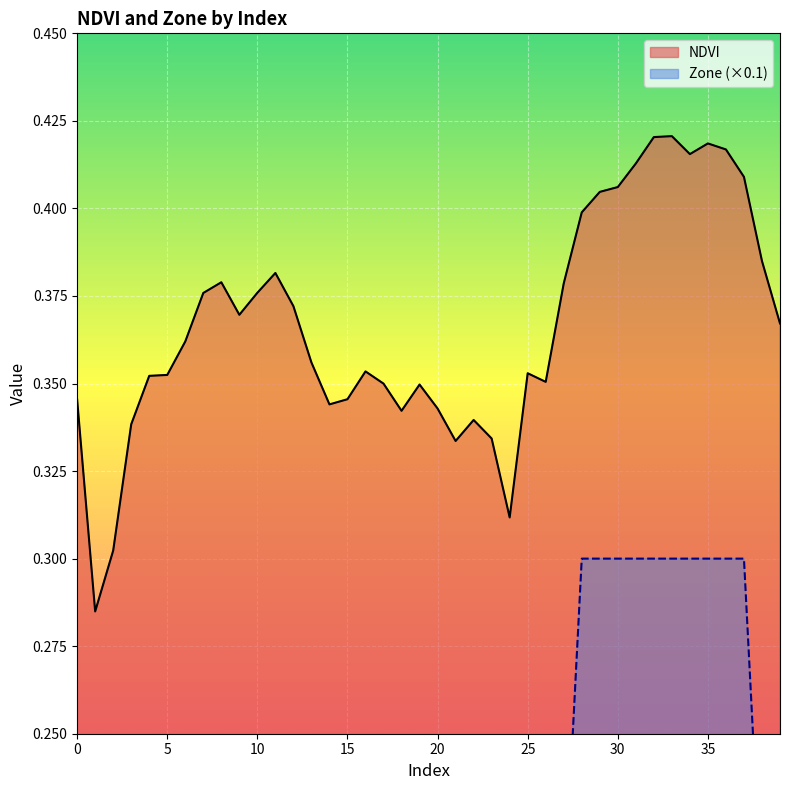

List the labels in order of NDVI value, smallest first.

1, 2, 24, 21, 23, 3, 22, 18, 20, 14, 0, 15, 19, 17, 26, 4, 5, 25, 16, 13, 6, 39, 9, 12, 7, 10, 27, 8, 11, 38, 28, 29, 30, 37, 31, 34, 36, 35, 32, 33